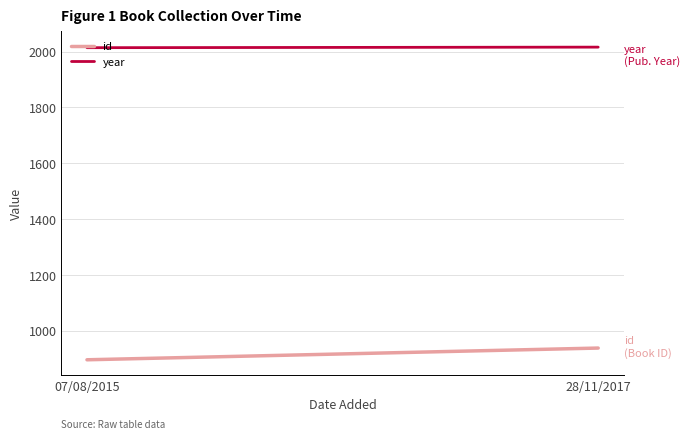

True or false: id has a value of 358 at 07/08/2015.

False